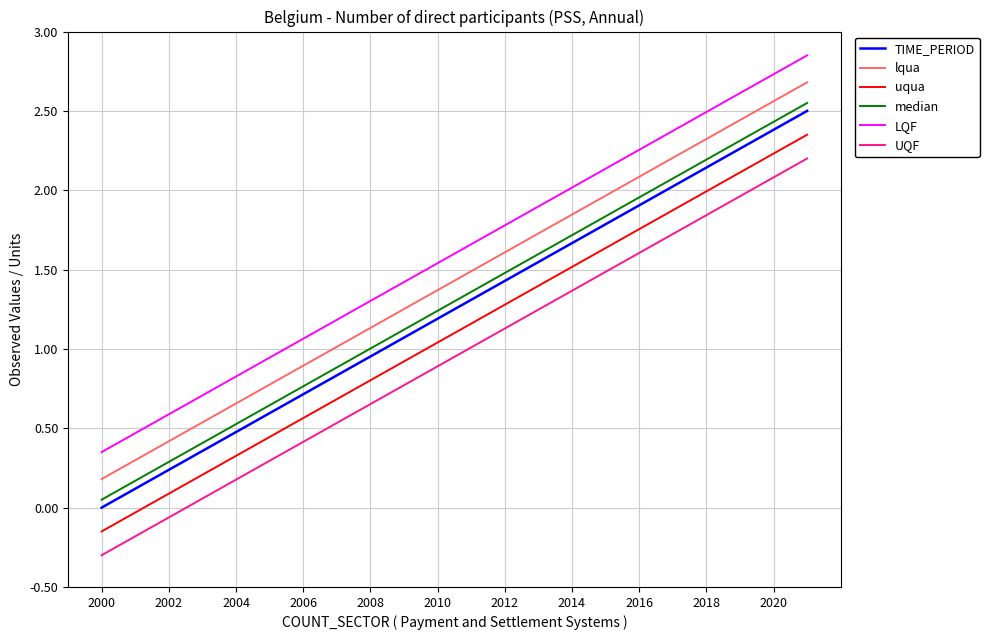

What is the minimum value shown in the chart?

-0.3